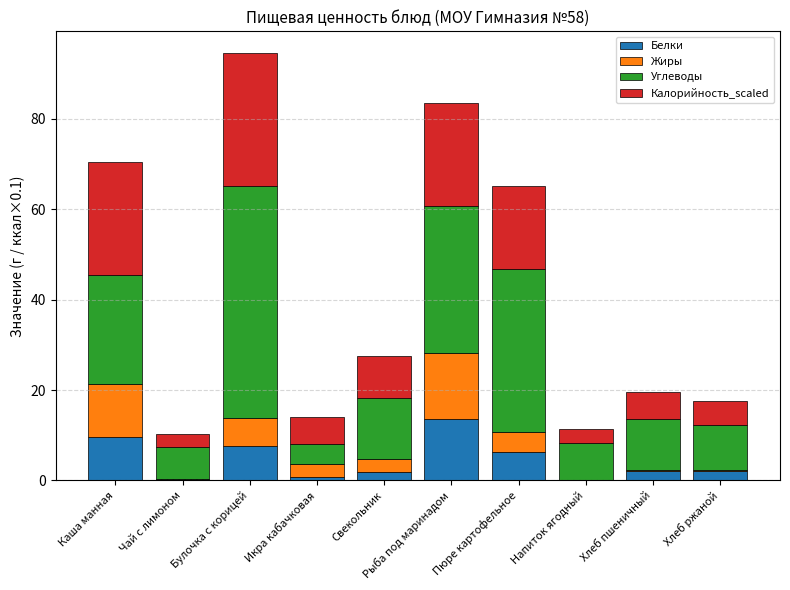

At which category is the sum across all series the highest?

Булочка с корицей